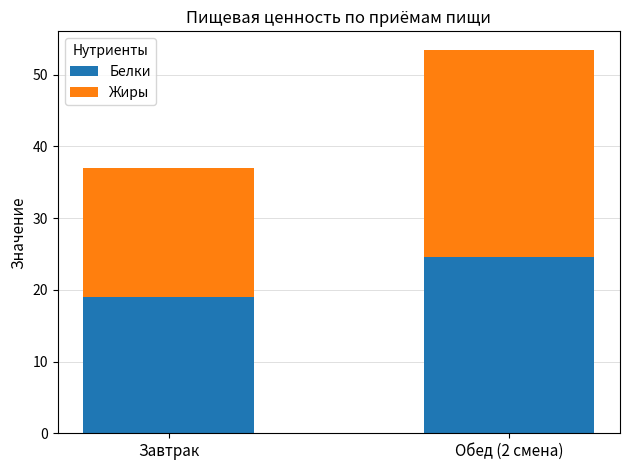

What is the sum of all Белки values?

43.7